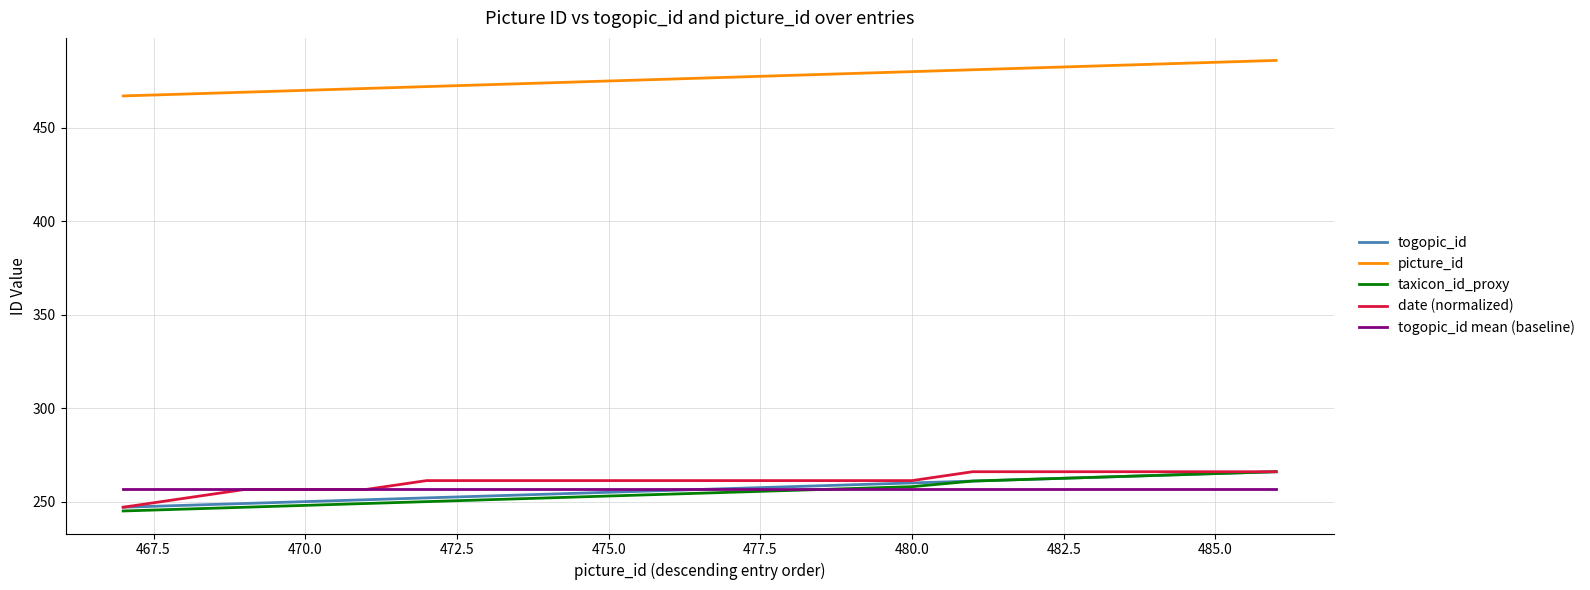

True or false: picture_id and togopic_id mean (baseline) cross at least once.

False